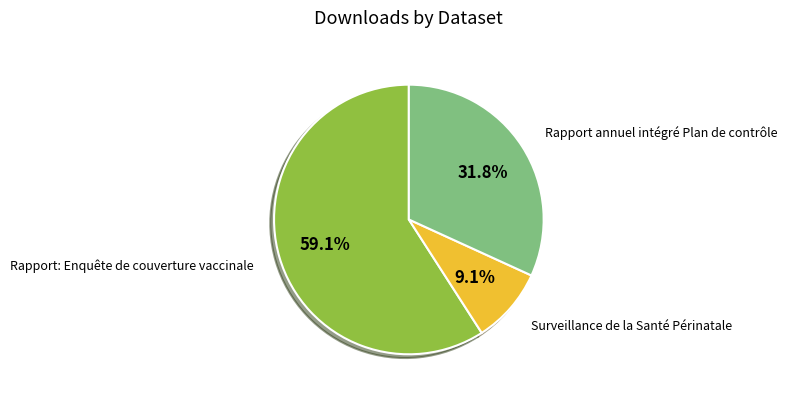

How many segments does this pie chart have?

3